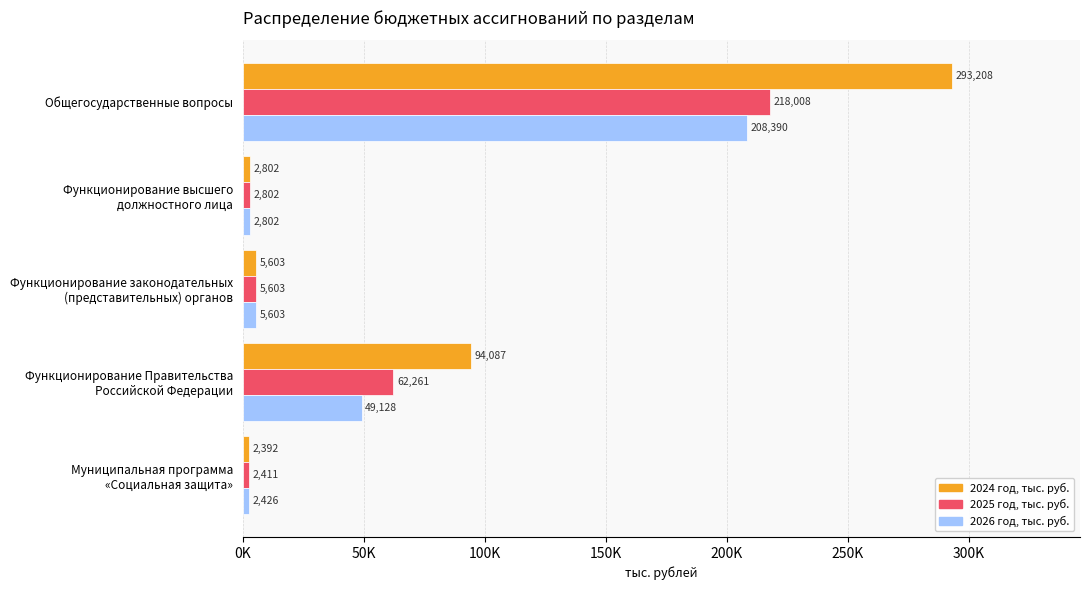

What are all the series names shown in the legend?

2024 год, тыс. руб., 2025 год, тыс. руб., 2026 год, тыс. руб.